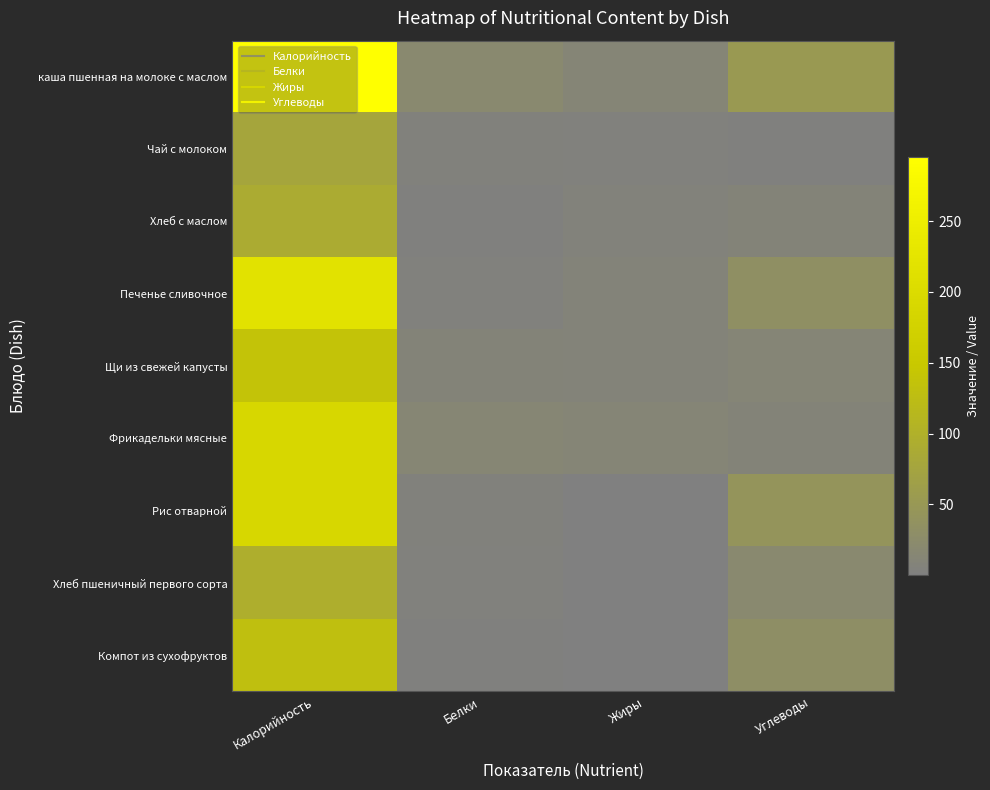

Which has a higher value, Углеводы or Калорийность?

Калорийность